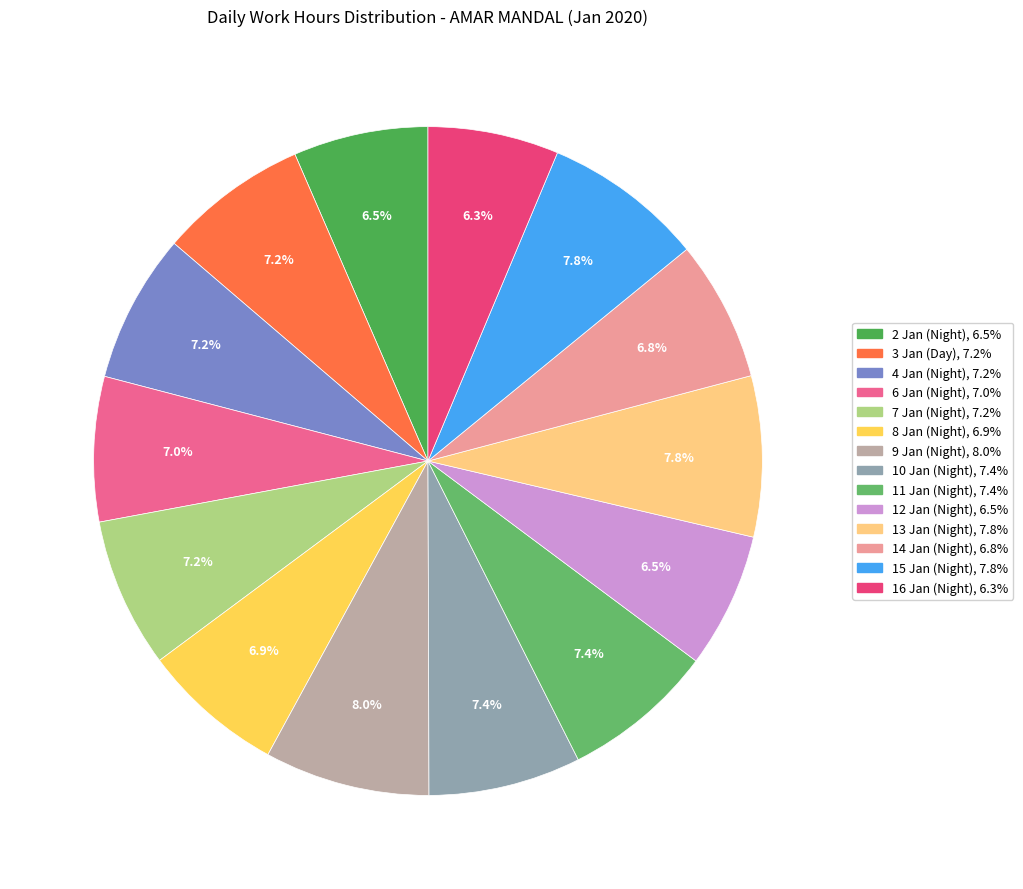

To the nearest percent, what is the average slice percentage?

7%